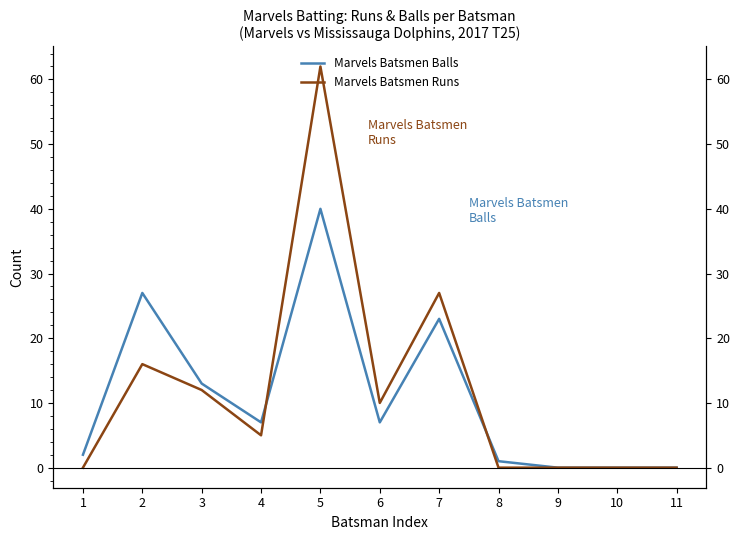

True or false: Marvels Batsmen Runs has more than 2 points higher than both neighbors.

True